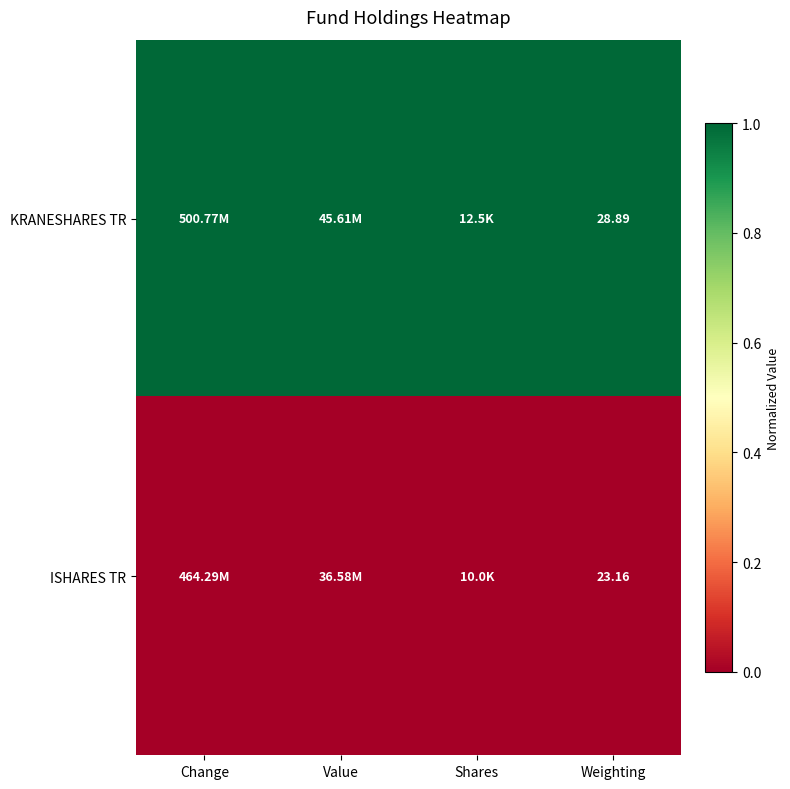

At Weighting, list the series in order from largest to smallest.

KRANESHARES TR, ISHARES TR